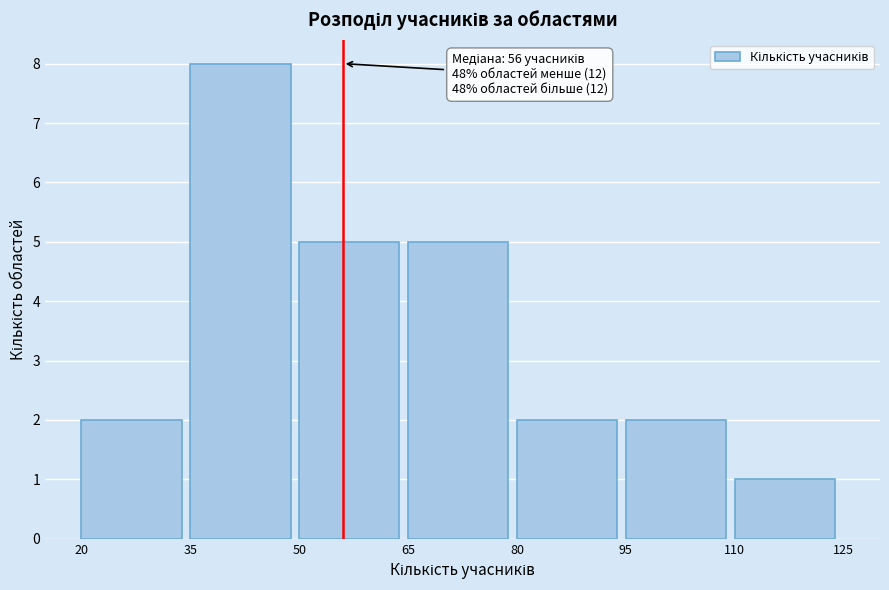

Which range on the x-axis has the tallest bar?

35 to 50